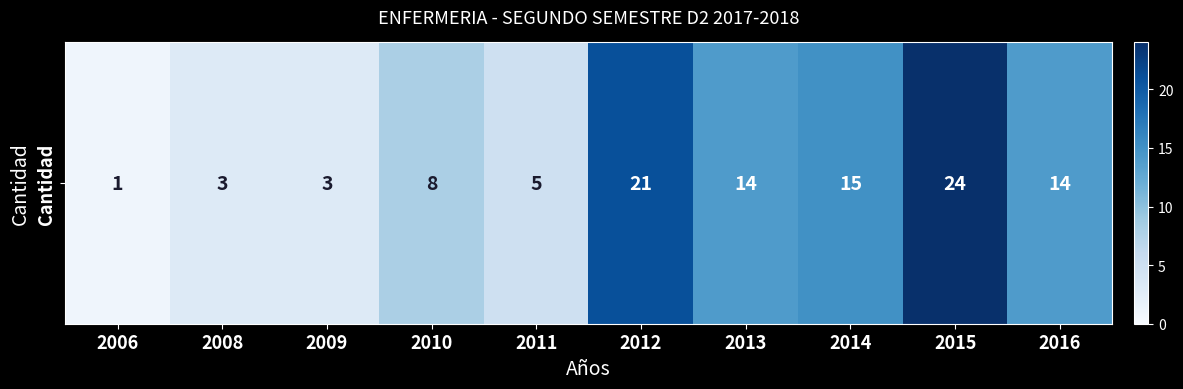

The value at 2008 is 5. True or false?

False